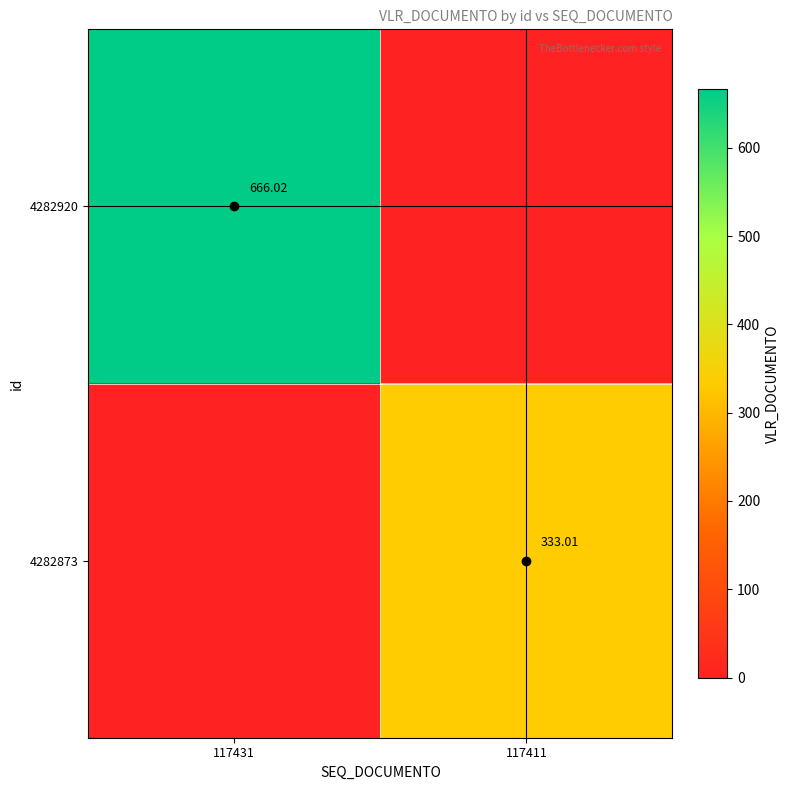

What is the difference between the maximum and minimum values in the 4282920 series?

666.0